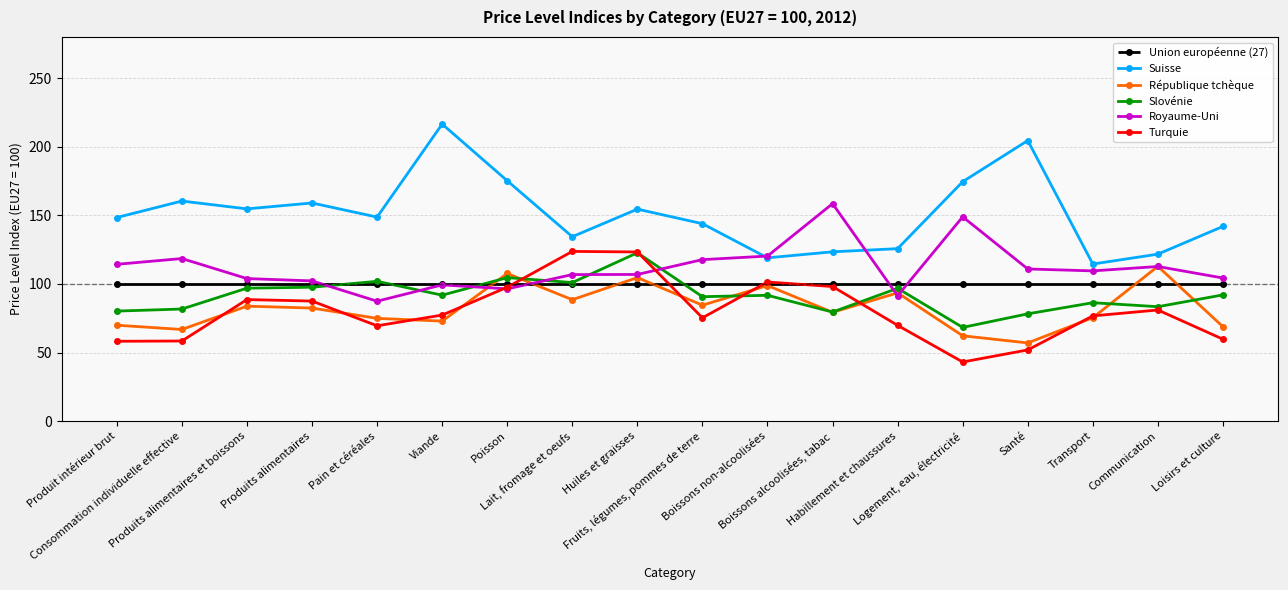

What is the value of the Royaume-Uni point at the 1st from the left?

114.3